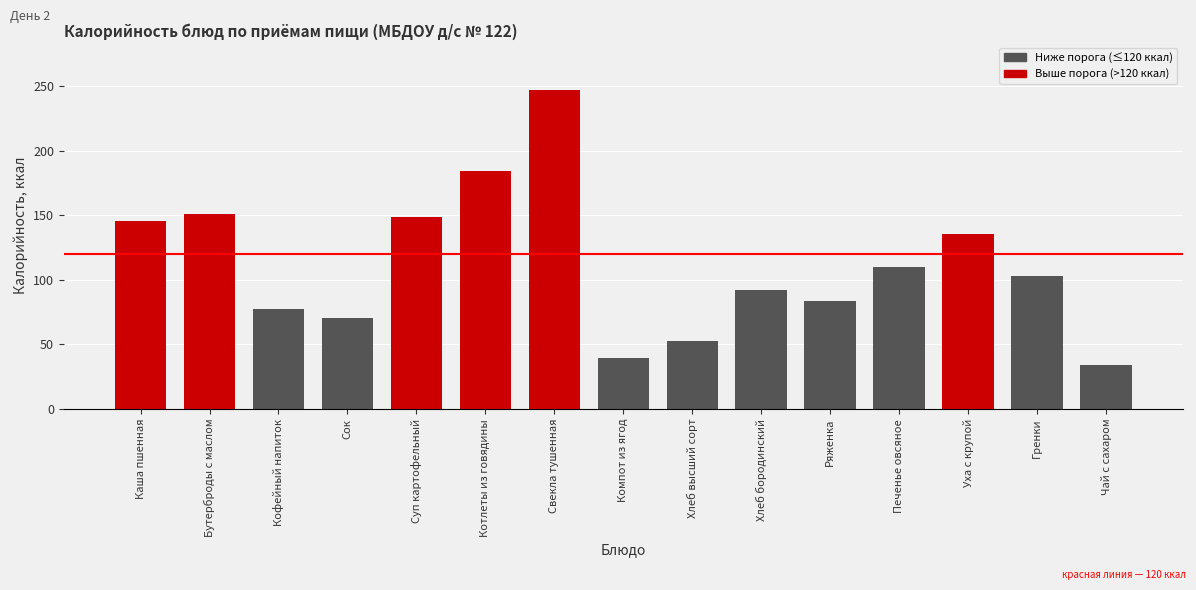

What is the label of the 15th bar from the right?

Каша пшенная